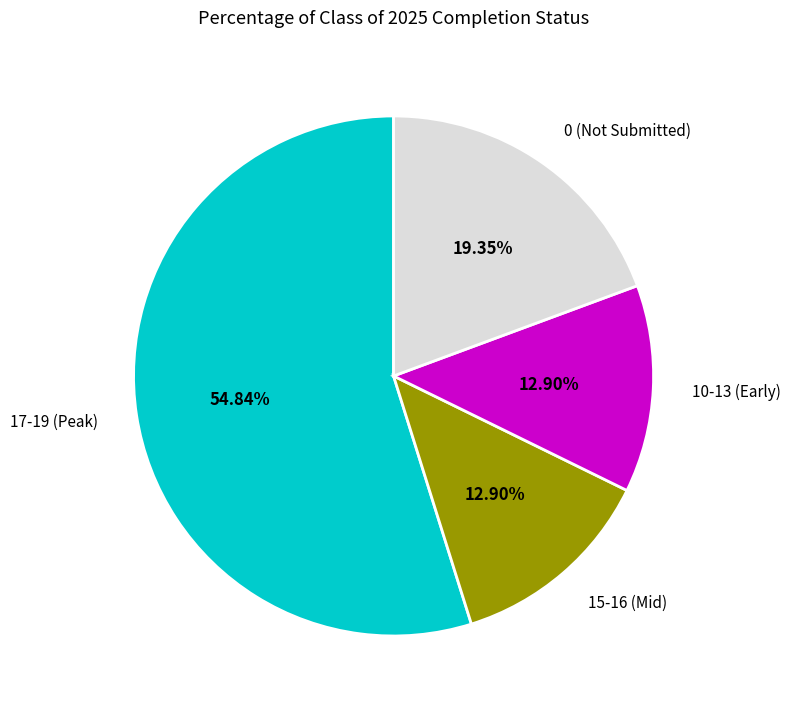

Is there any slice that represents more than half of the pie?

Yes